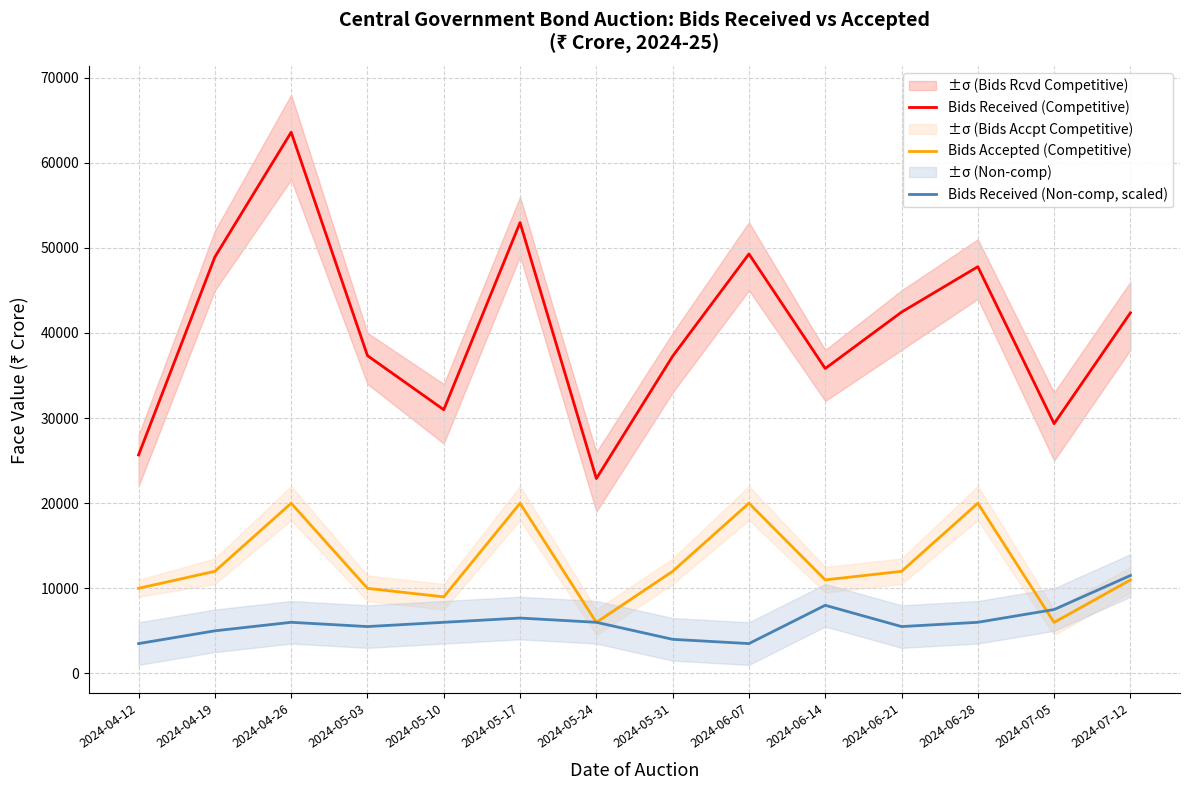

Which series has the largest range (max minus min)?

Bids Received (Competitive)